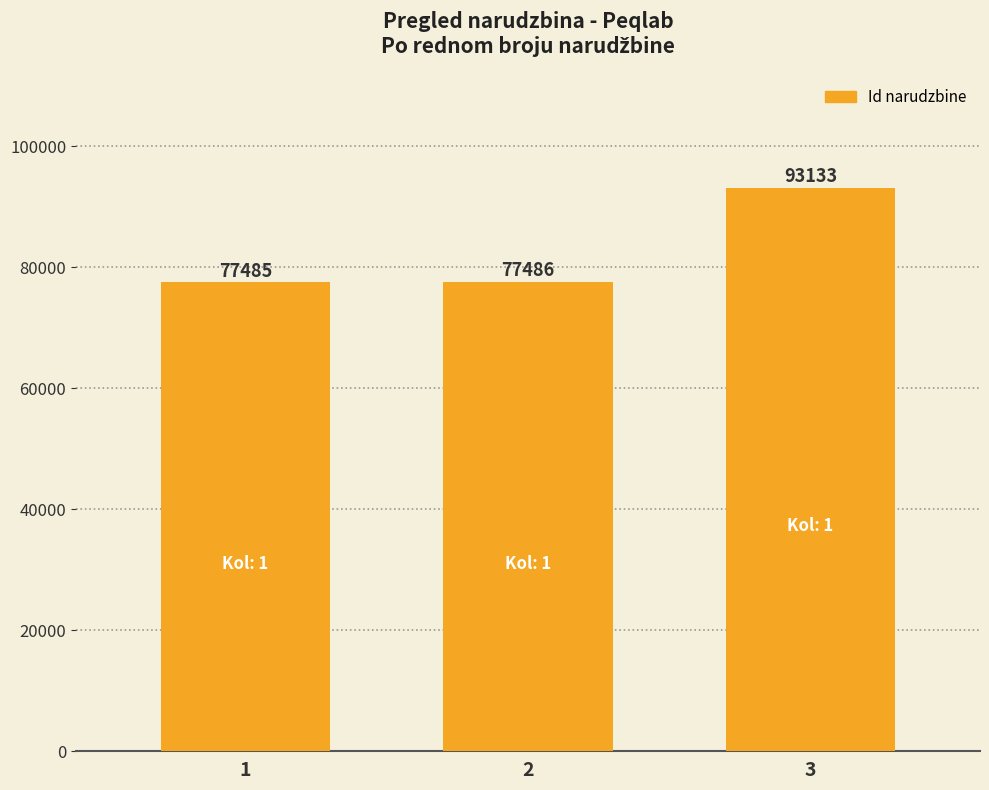

List the labels in order of value, largest first.

3, 2, 1